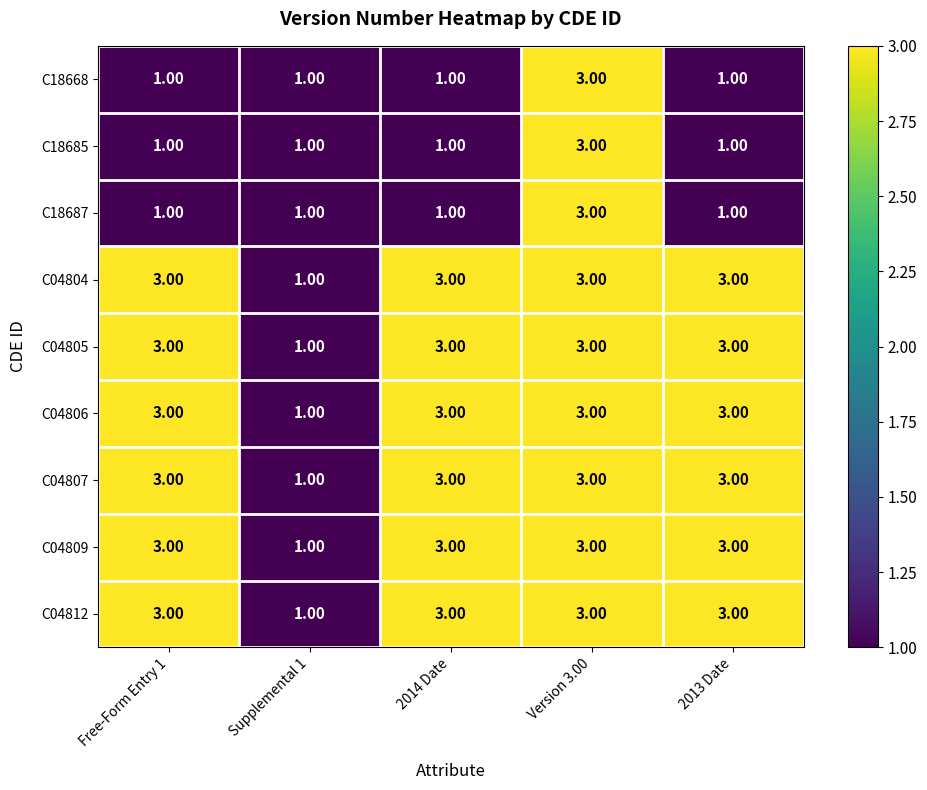

Is the value of C18685 at 2013 Date greater than the value of C04809 at Free-Form Entry 1?

No